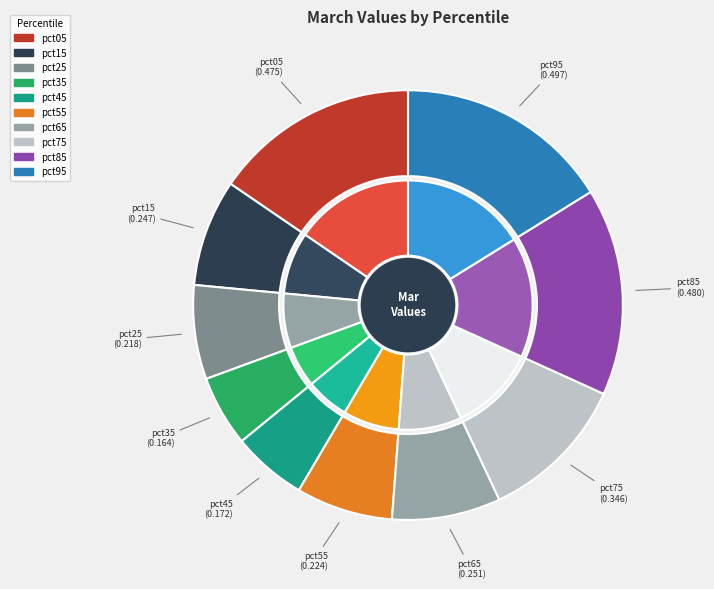

To the nearest percent, what is the combined percentage of pct05 and pct95?

32%